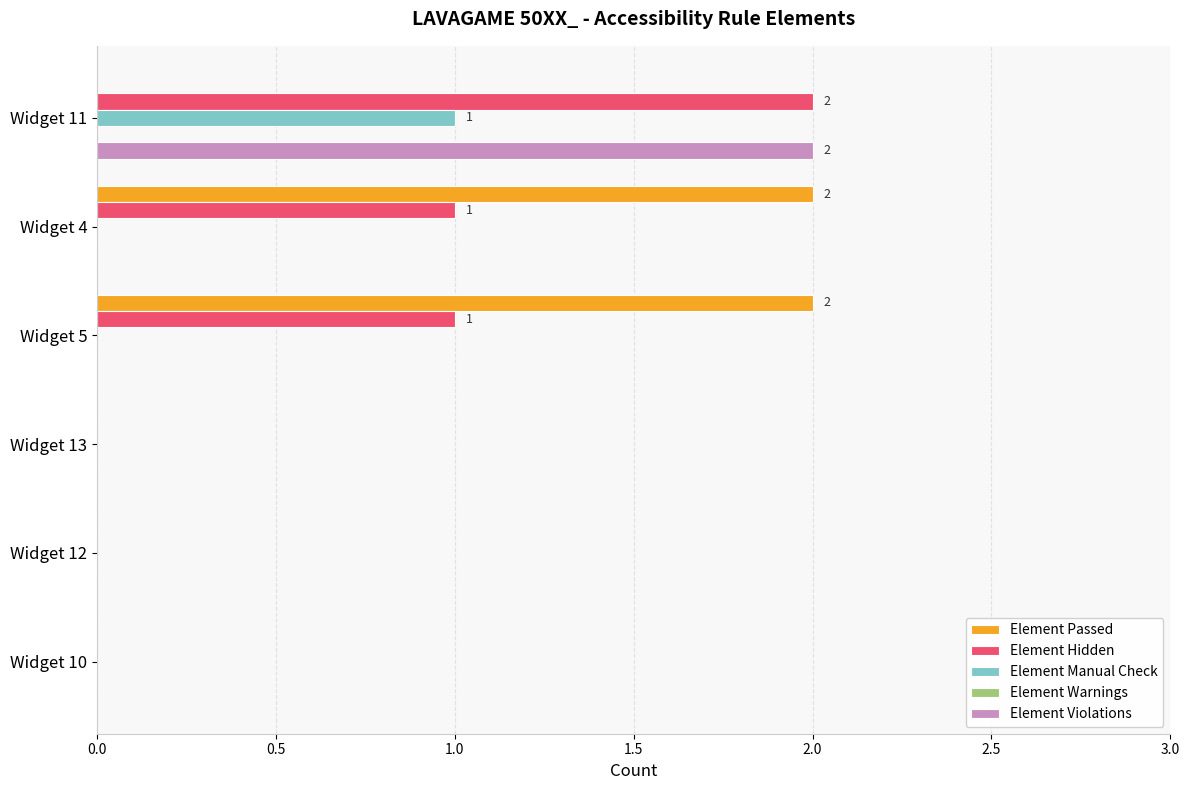

True or false: Element Manual Check has a value of 1 at Widget 11.

True